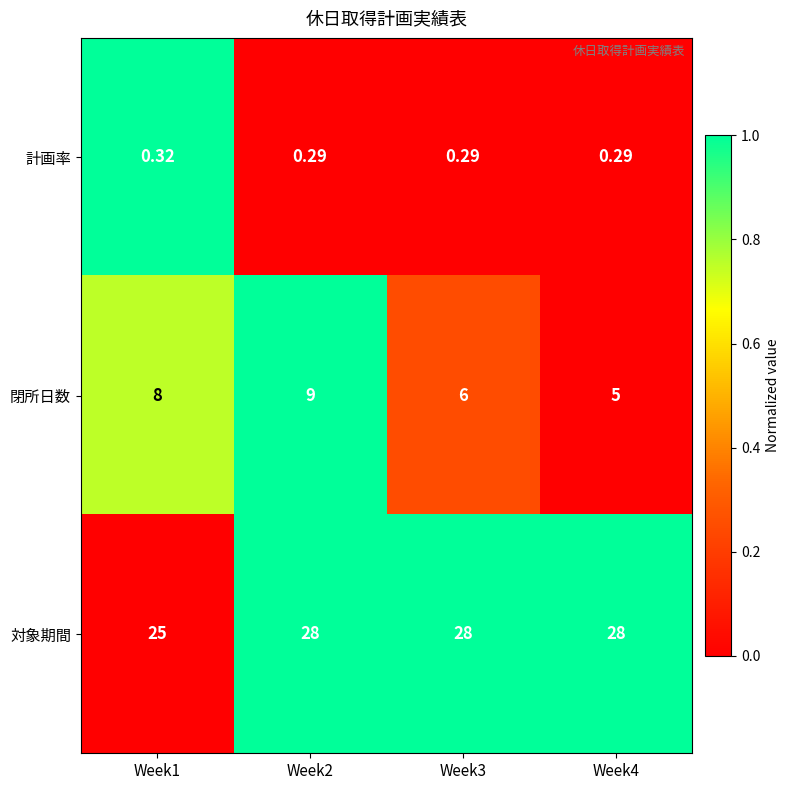

Which series changed the most between Week2 and Week3?

閉所日数